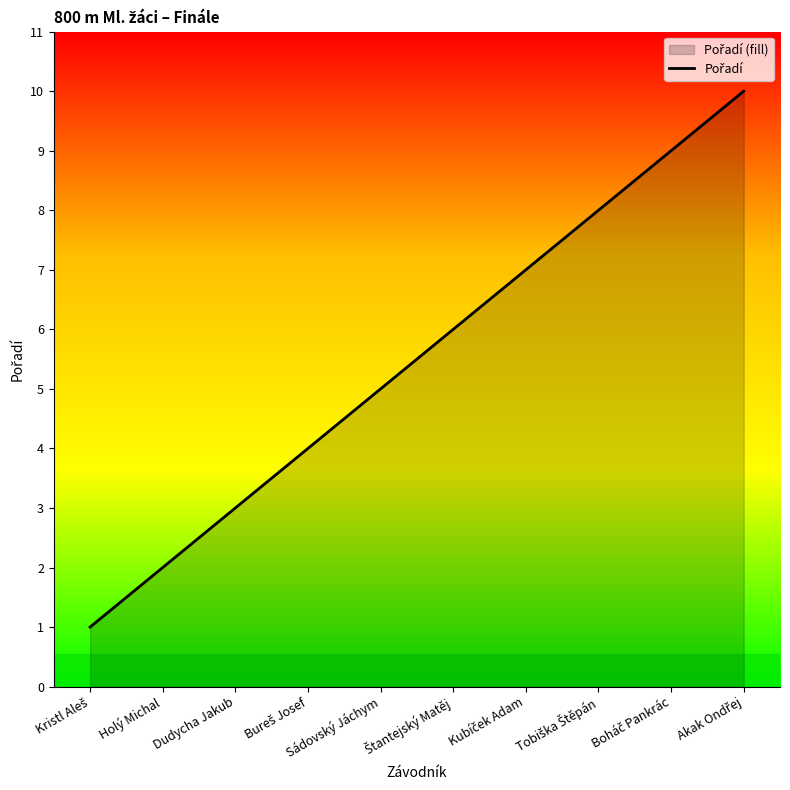

What is the change in value from Holý Michal to Štantejský Matěj?

+4